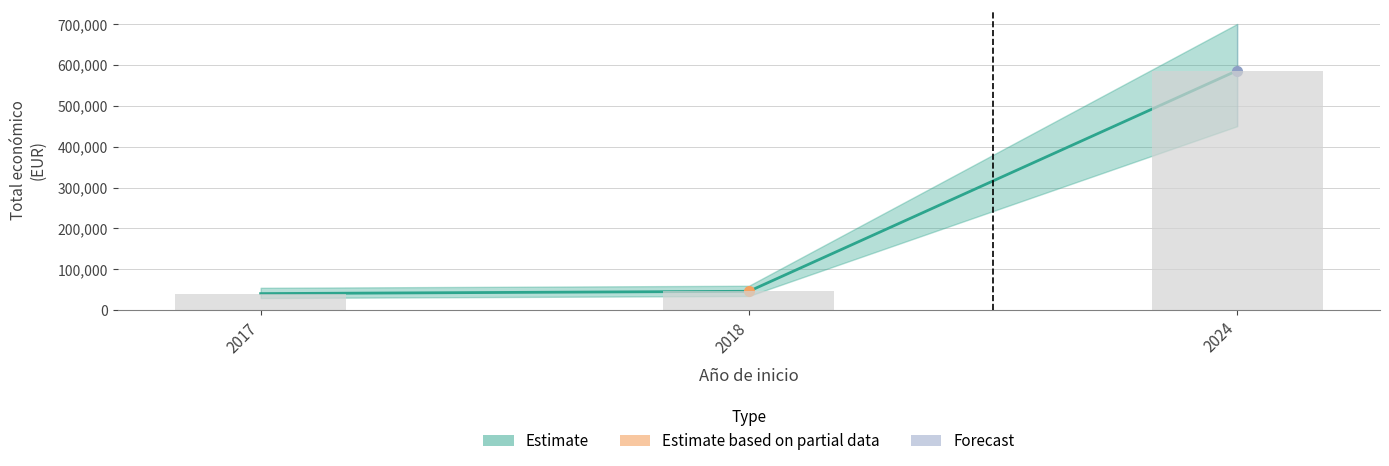

True or false: the data shows 46500 at 2018.

True